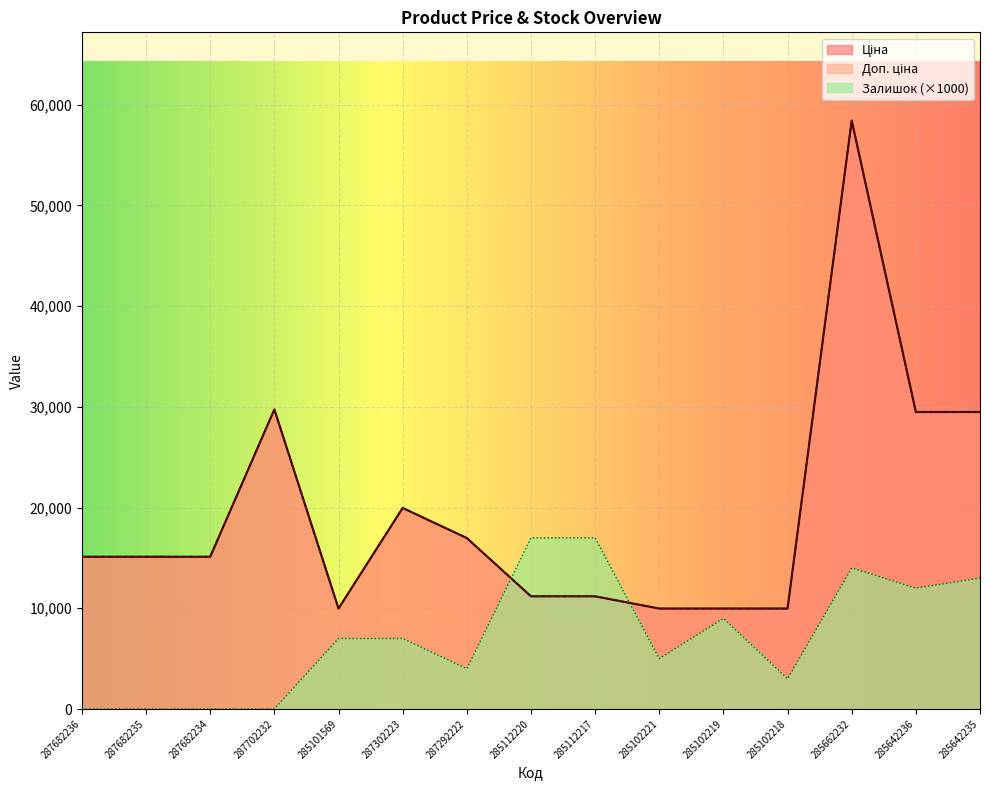

True or false: Ціна has a value of 9975.0 at 285102221.

True